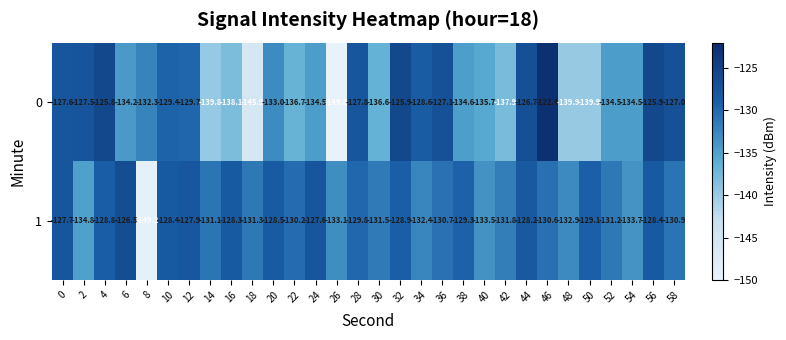

Rank the series by their maximum value, from lowest to highest.

1, 0